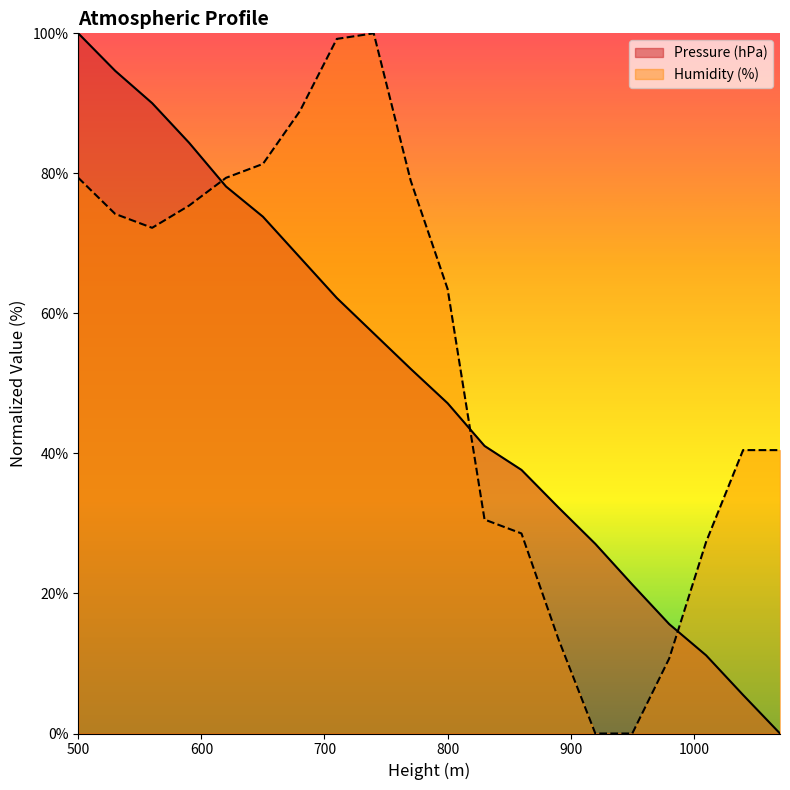

Which series changed the most between 530 and 740?

Pressure (hPa)